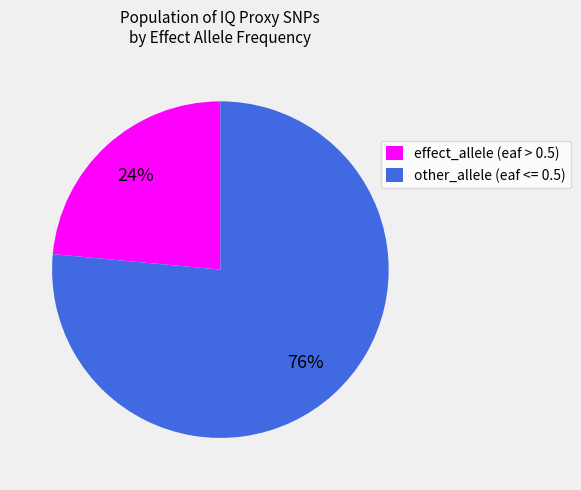

Is the sum of effect_allele (eaf > 0.5) and other_allele (eaf <= 0.5) greater than half?

Yes